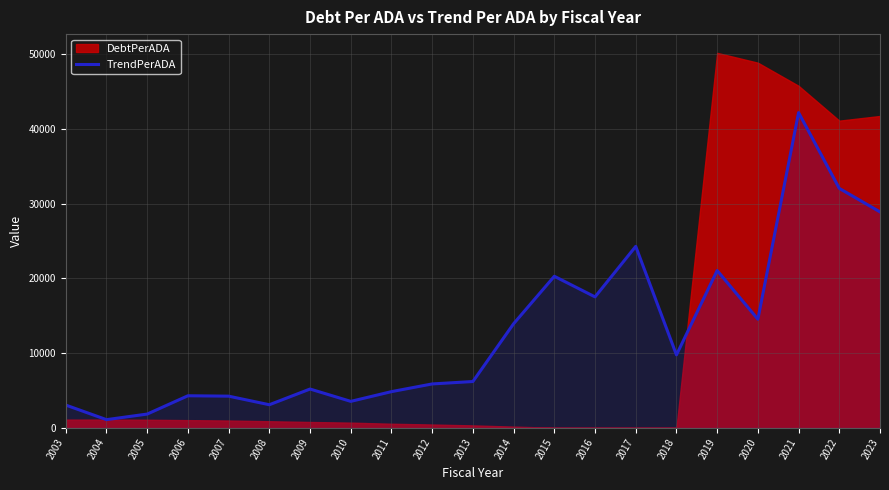

The value at 2021 is 42186.0. True or false?

True